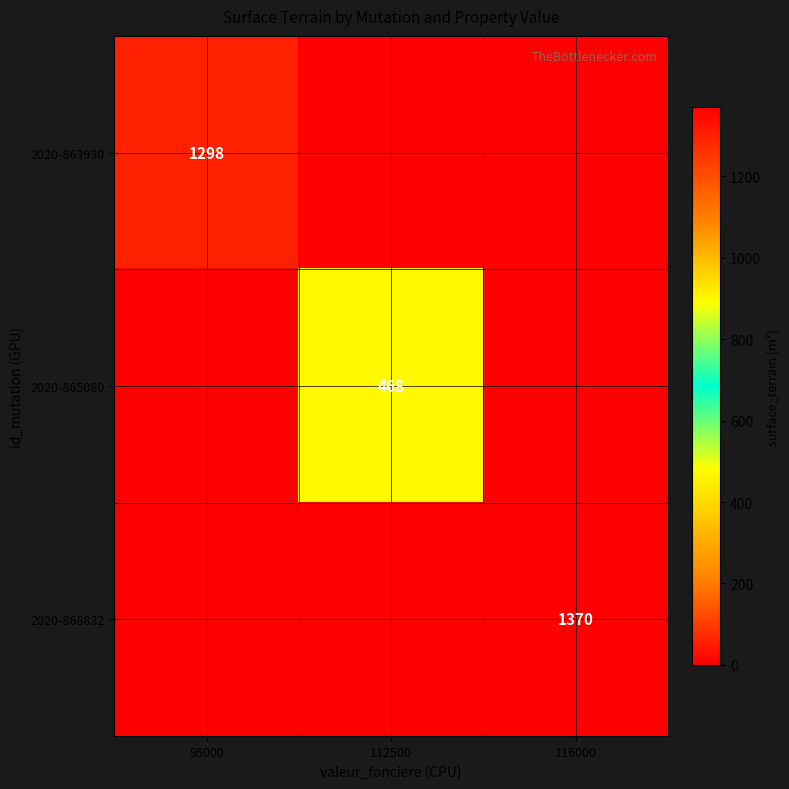

What value does the 2020-868832 series have at 116000, to the nearest 50?

1350